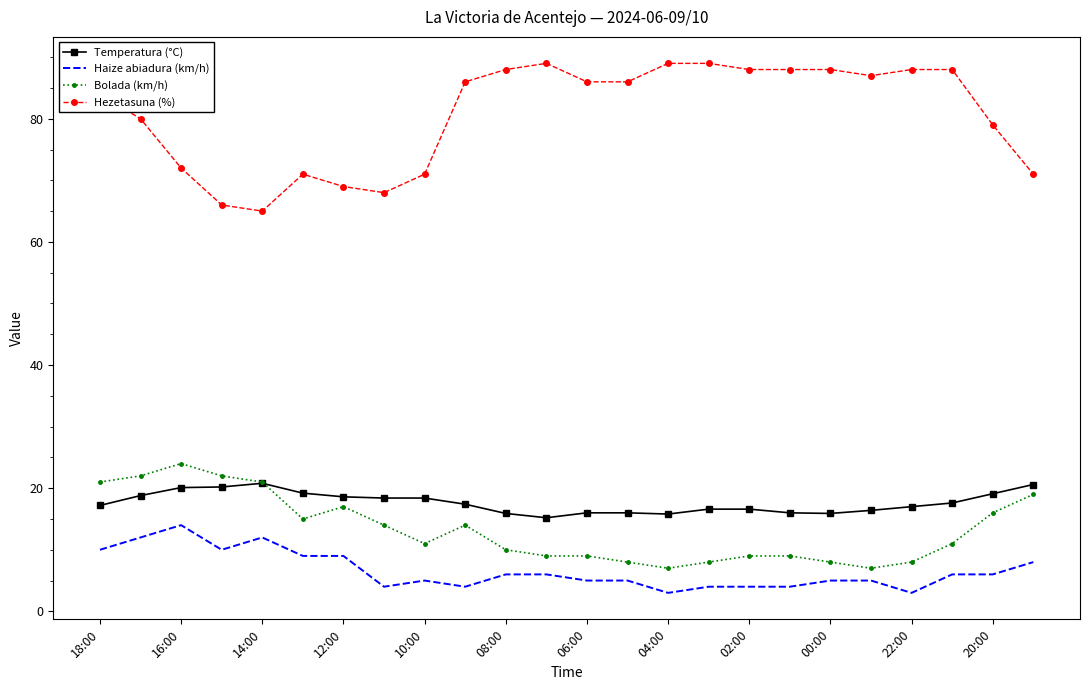

What is the difference between the second highest and minimum values in the Bolada (km/h) series?

15.0